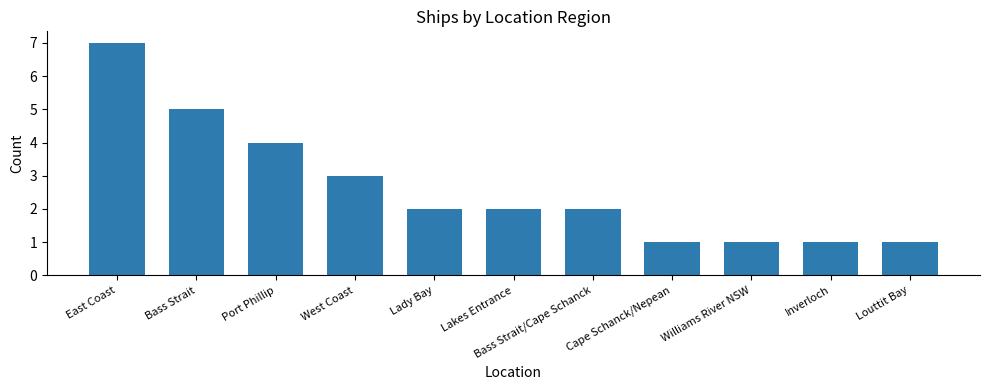

Are the bars grouped side by side (vs. stacked)?

No